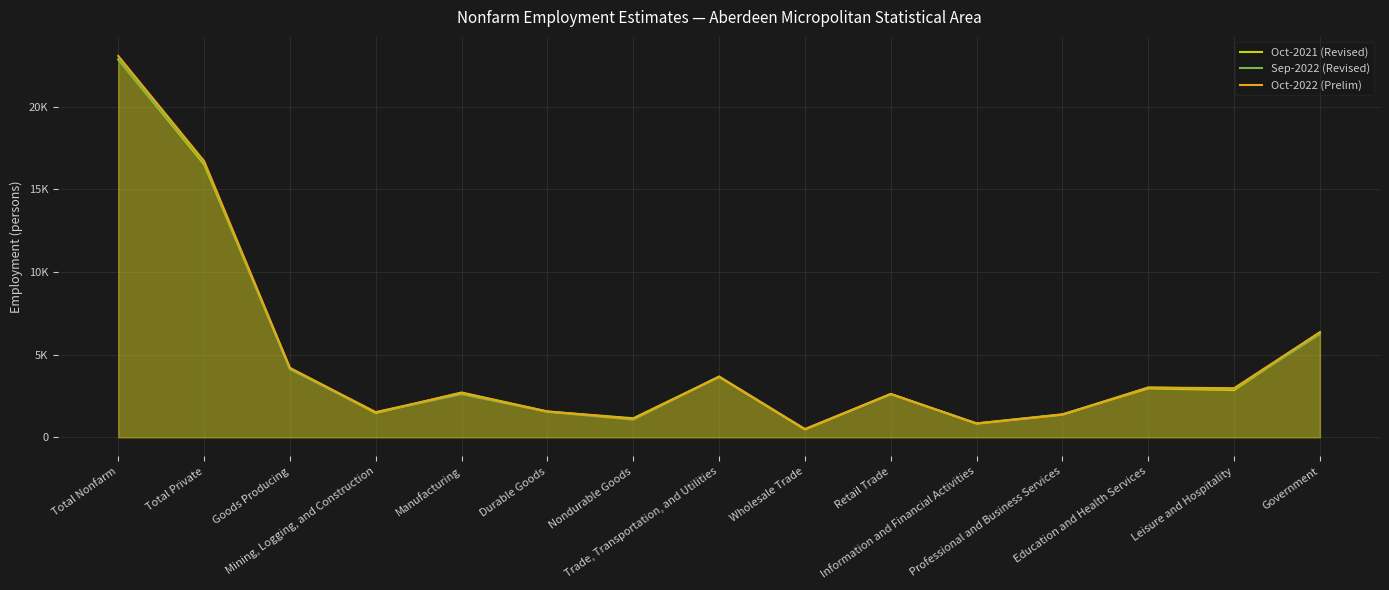

Which category has the lowest value across all series?

Wholesale Trade